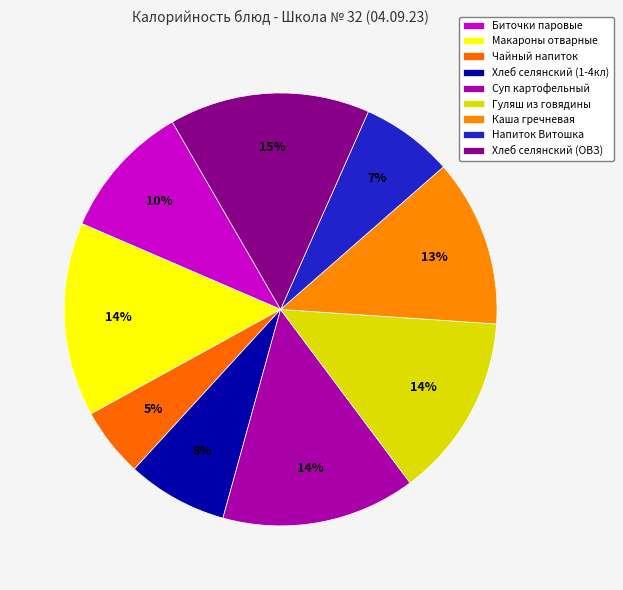

Rank the categories by value from highest to lowest.

Хлеб селянский (ОВЗ), Макароны отварные, Суп картофельный, Гуляш из говядины, Каша гречневая, Биточки паровые, Хлеб селянский (1-4кл), Напиток Витошка, Чайный напиток